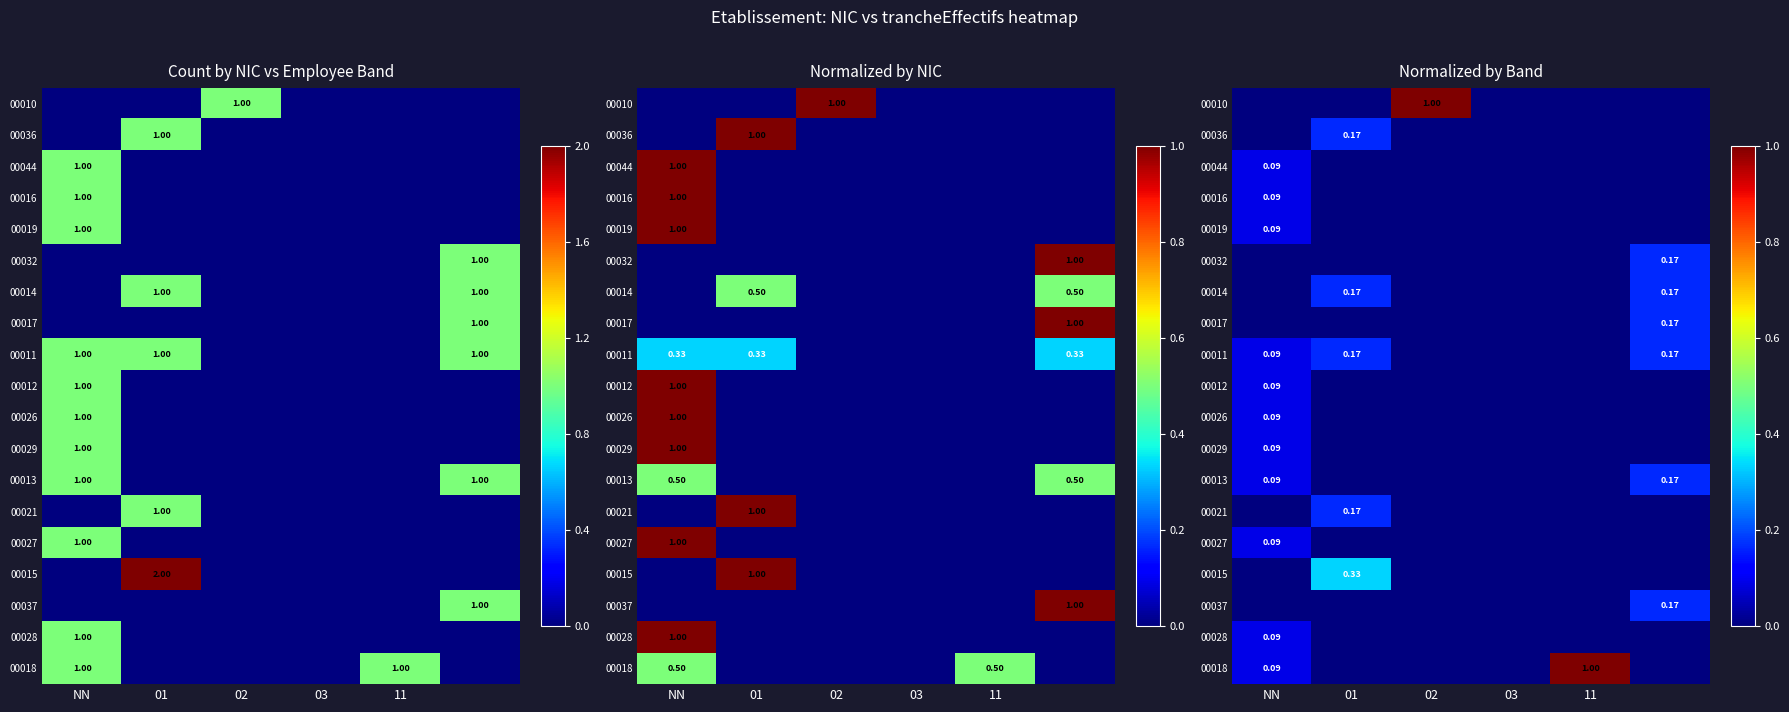

At which category is the sum across all series the highest?

NN